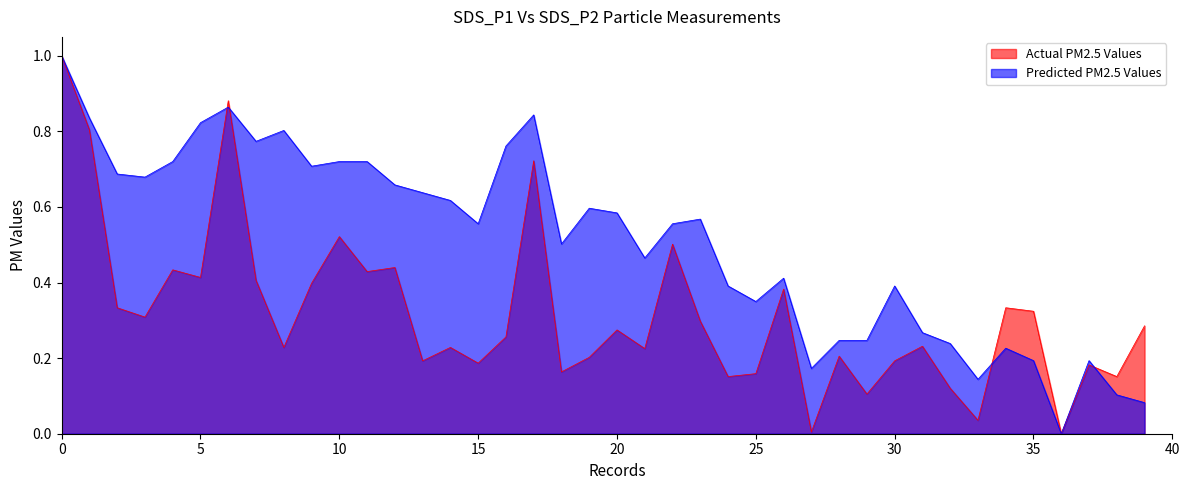

The SDS_P1 series shows 0.7 at 22. True or false?

False